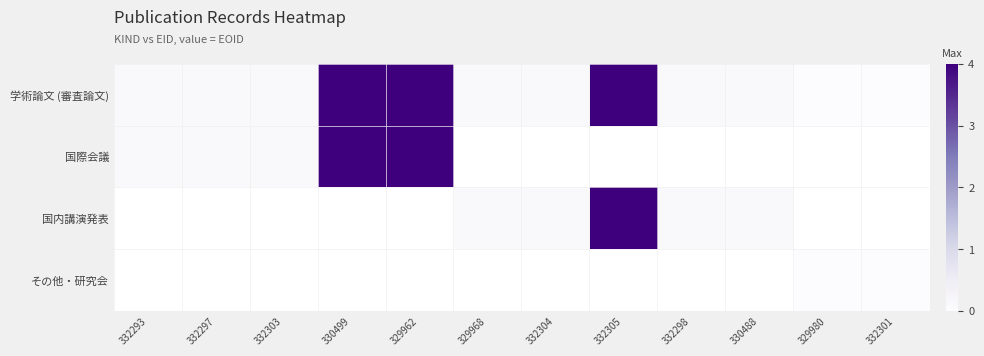

How many categories are shown in the chart?

12